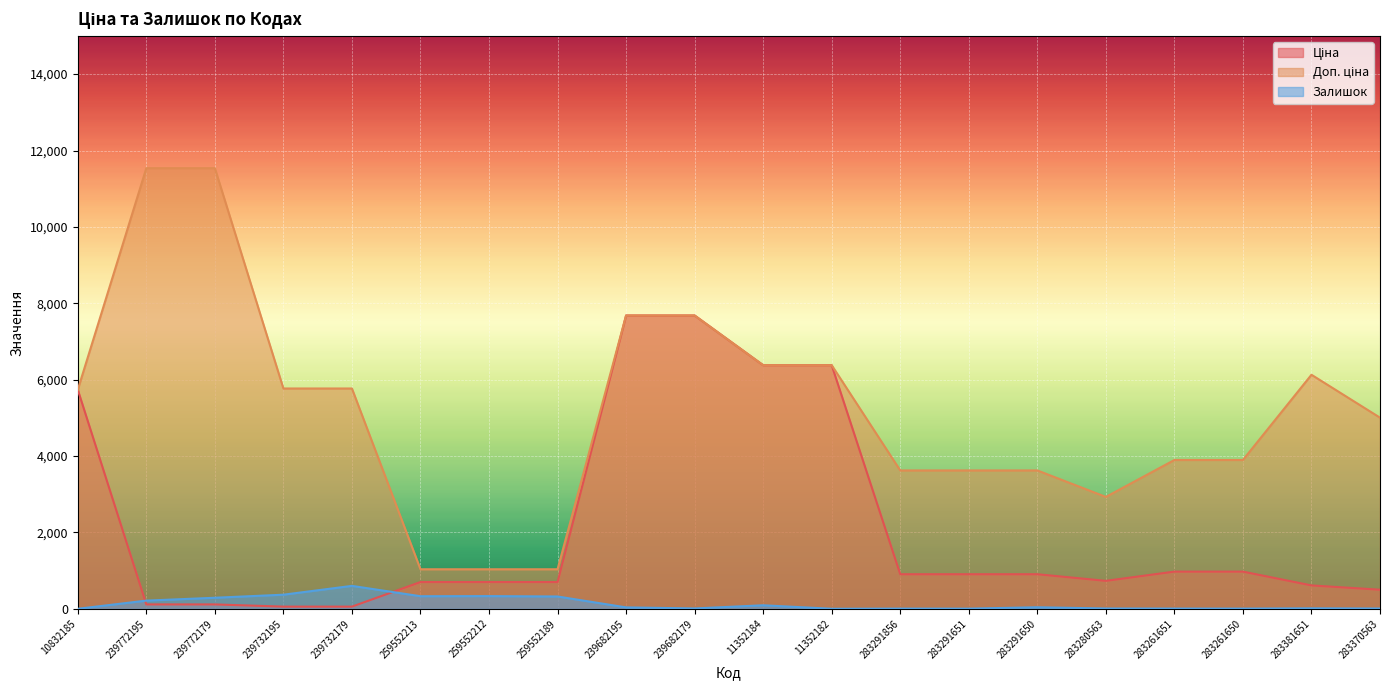

List the series in order of their overall mean, highest first.

Доп. ціна, Ціна, Залишок